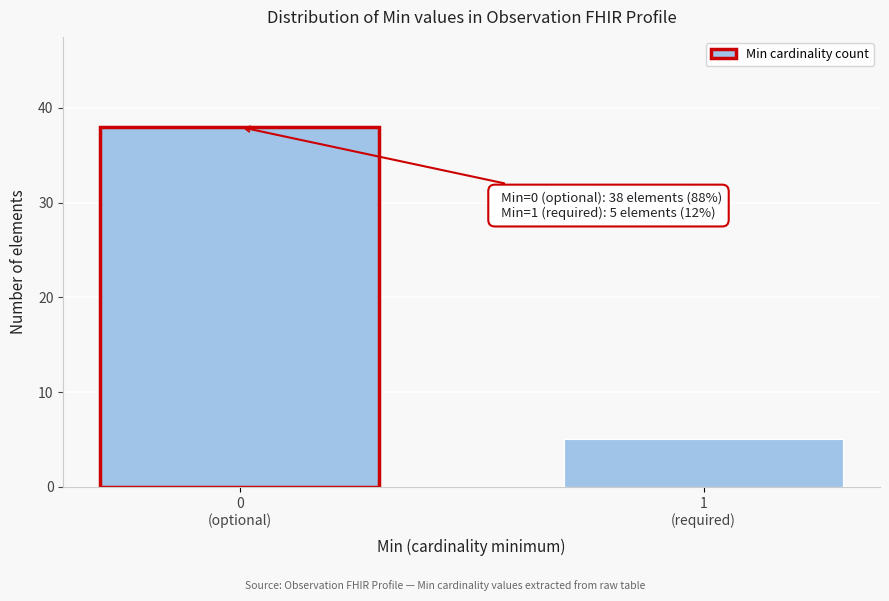

Reading left to right, list all the values displayed in this chart.

38	5